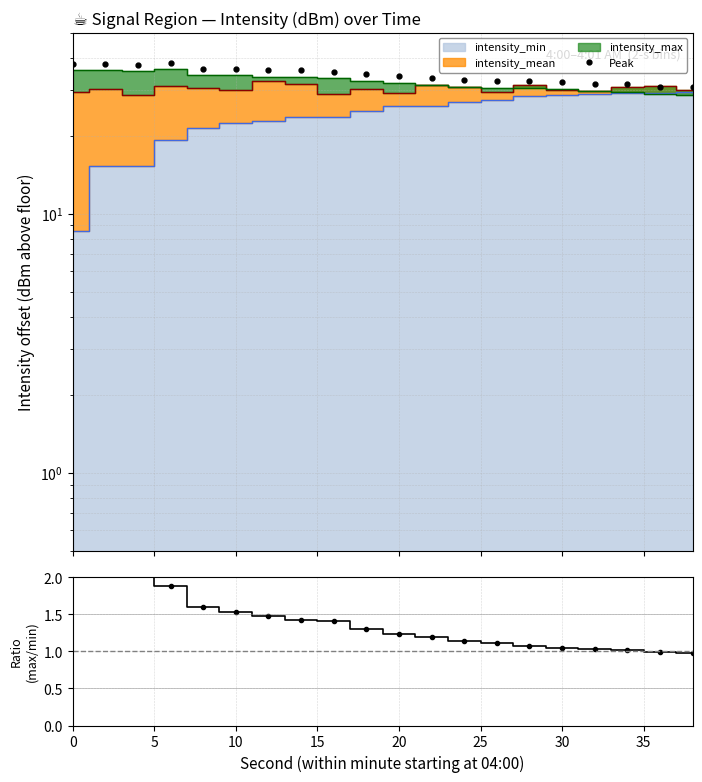

What is the maximum value shown in the chart?

38.2